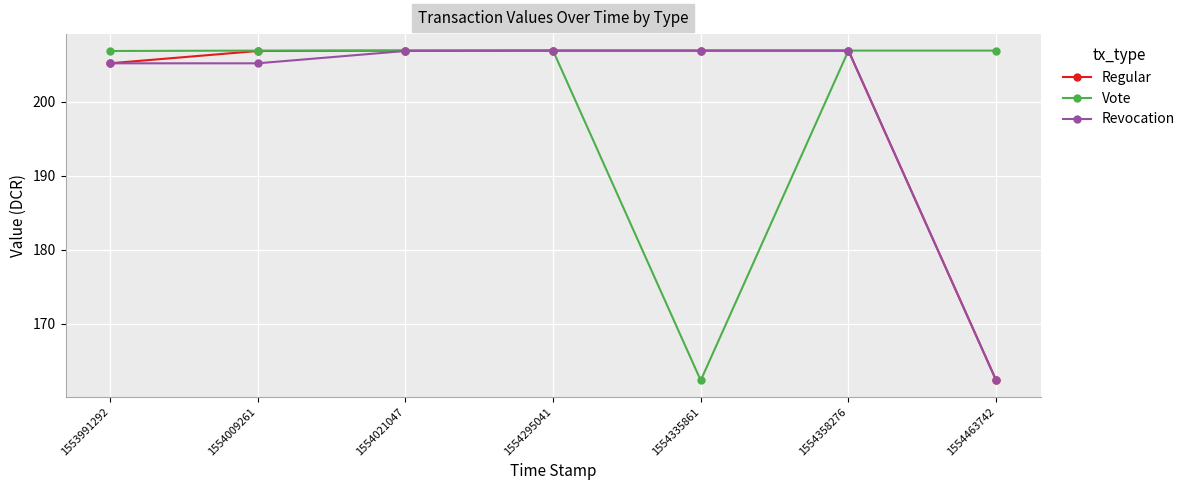

Does the chart have visible grid lines?

Yes